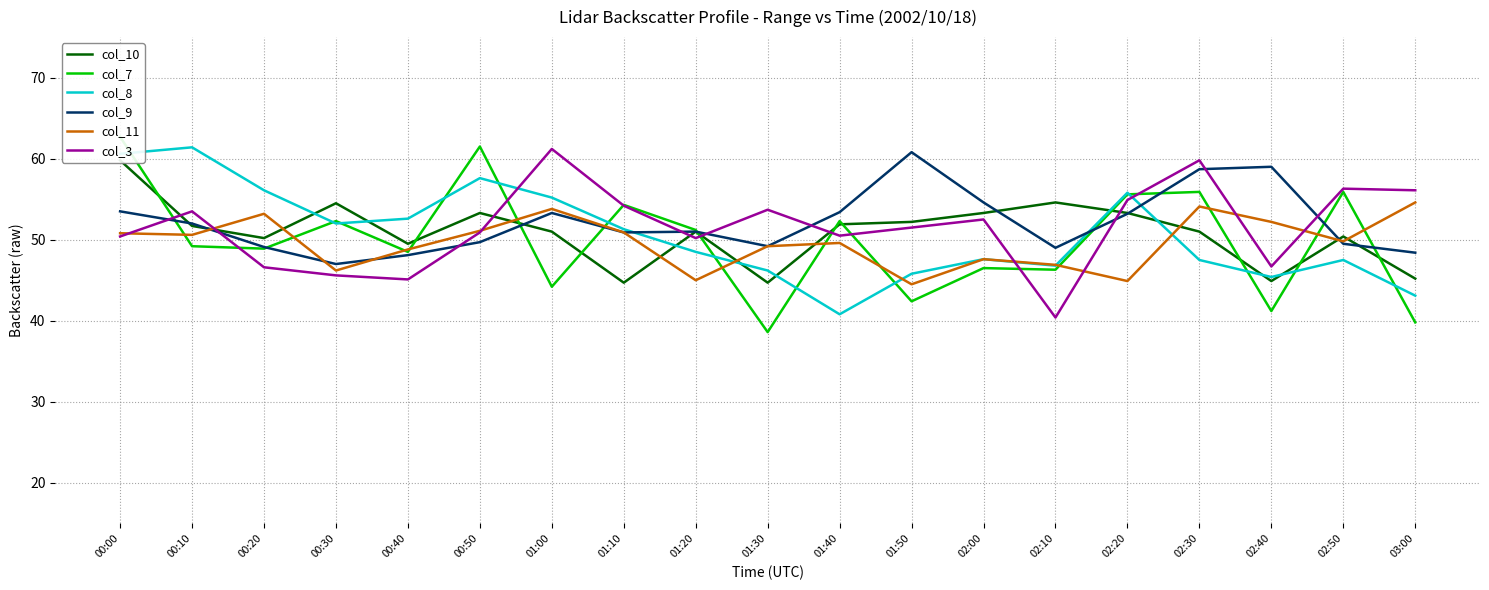

At which category does the chart reach its minimum across all series?

01:30